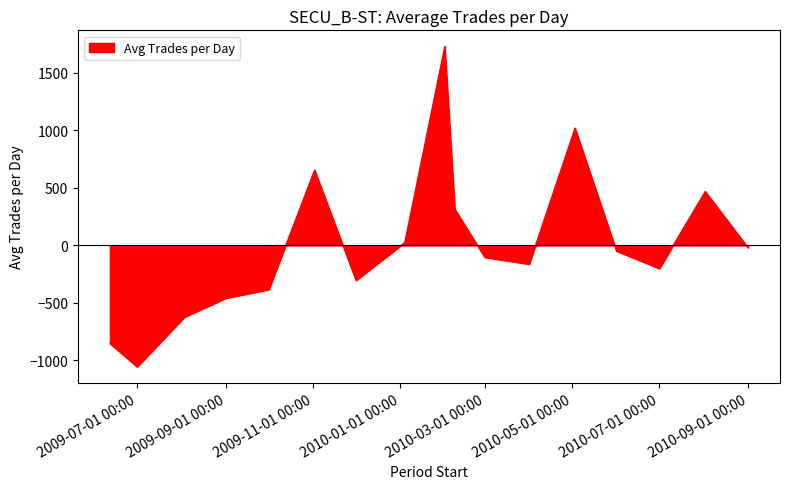

What is the maximum value shown in the chart?

1730.4